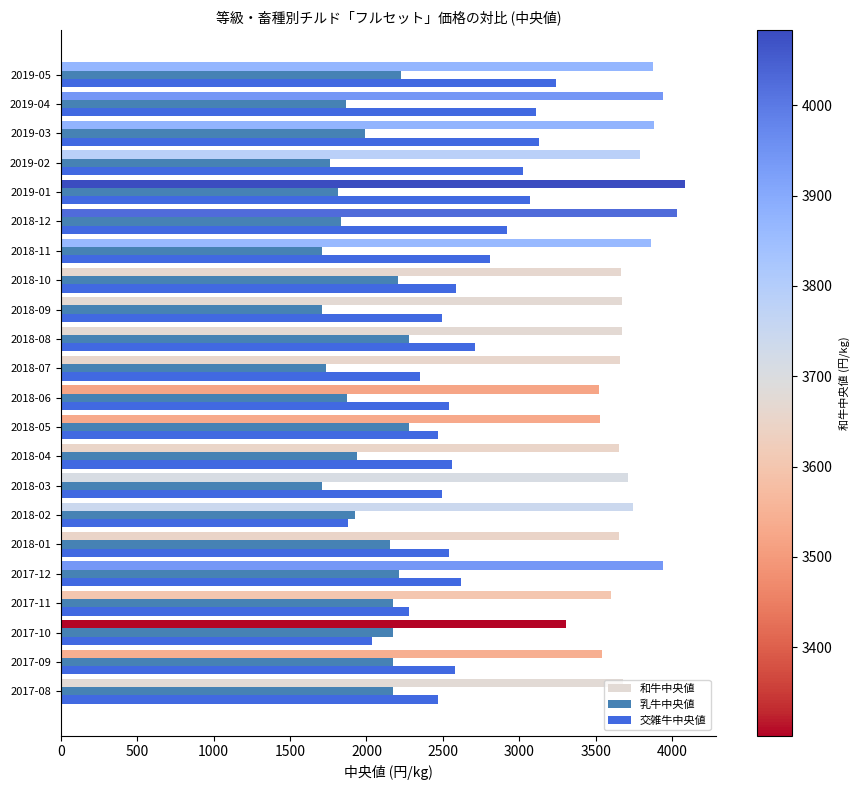

What are all the series names shown in the legend?

和牛中央値, 乳牛中央値, 交雑牛中央値